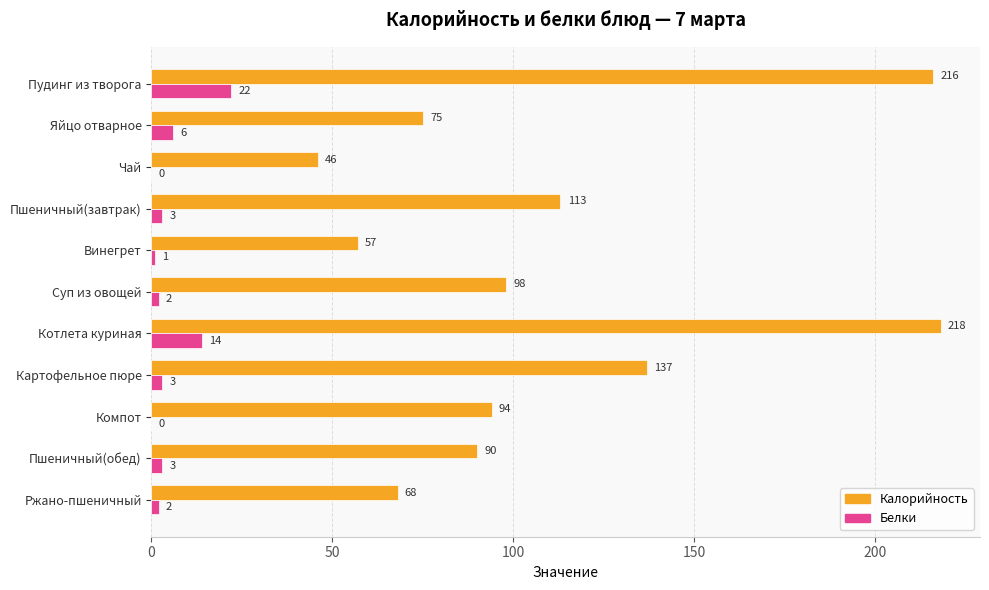

Read the Калорийность value at Котлета куриная.

218